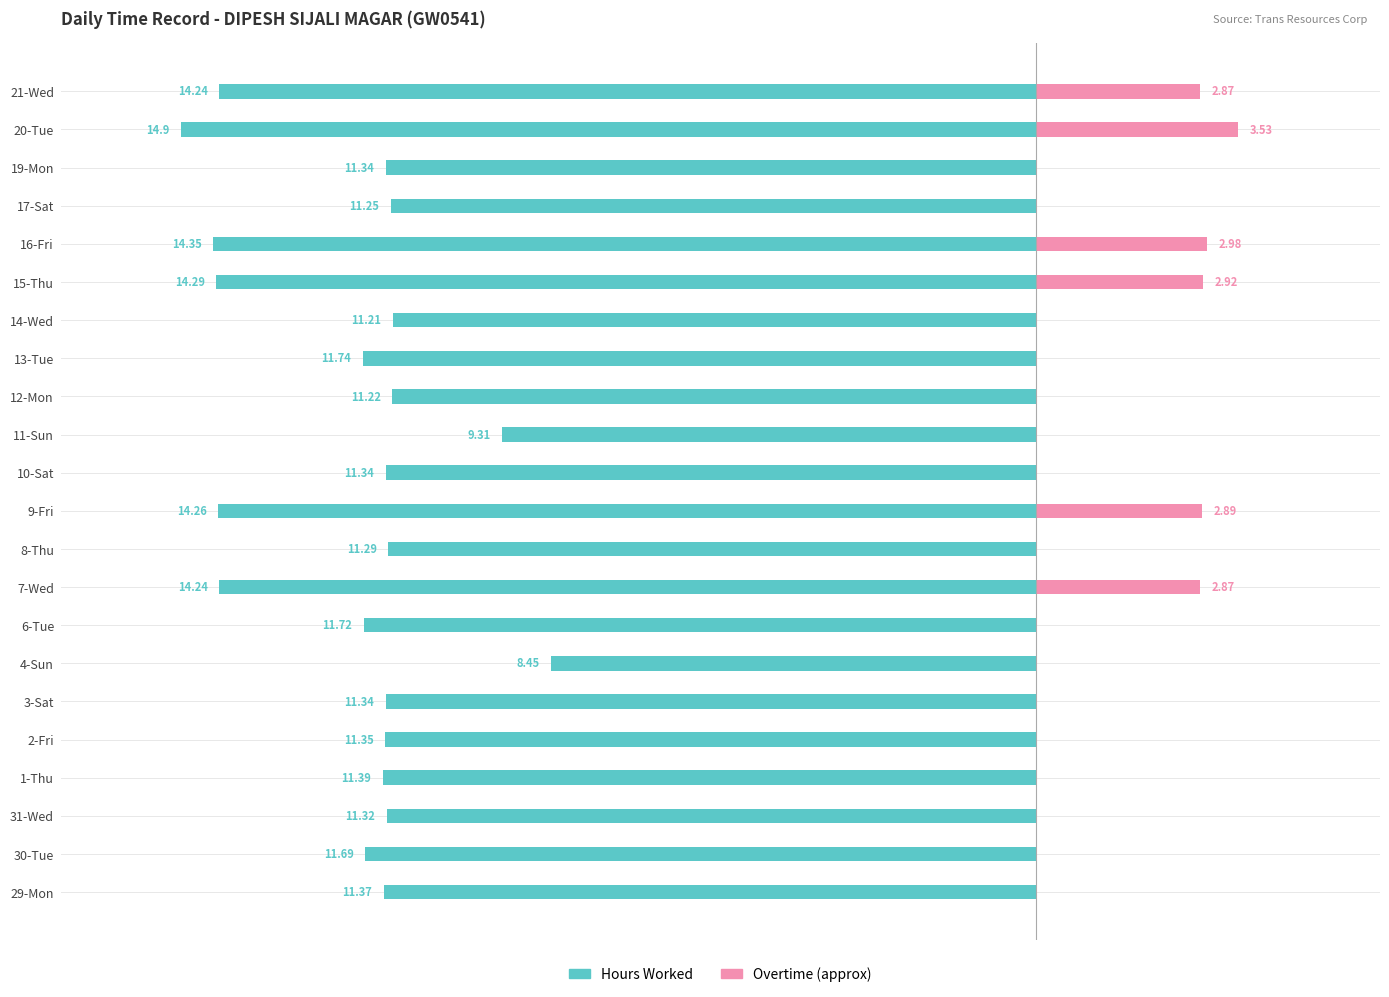

Which series changed the most between 7-Wed and 13-Tue?

Overtime (approx)